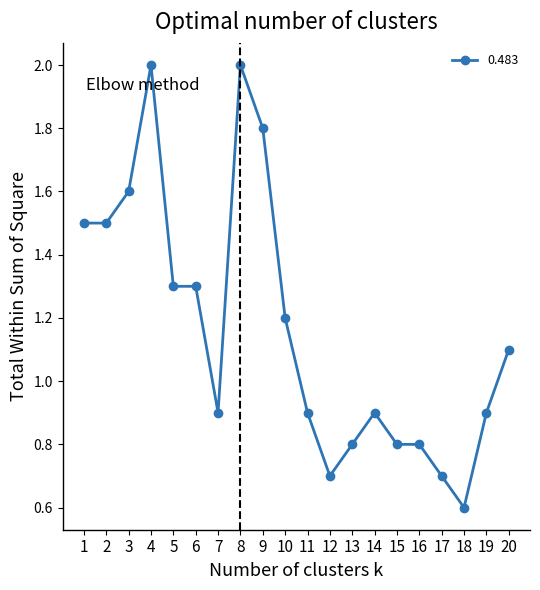

What is the value of the 10th point from the left?

1.2